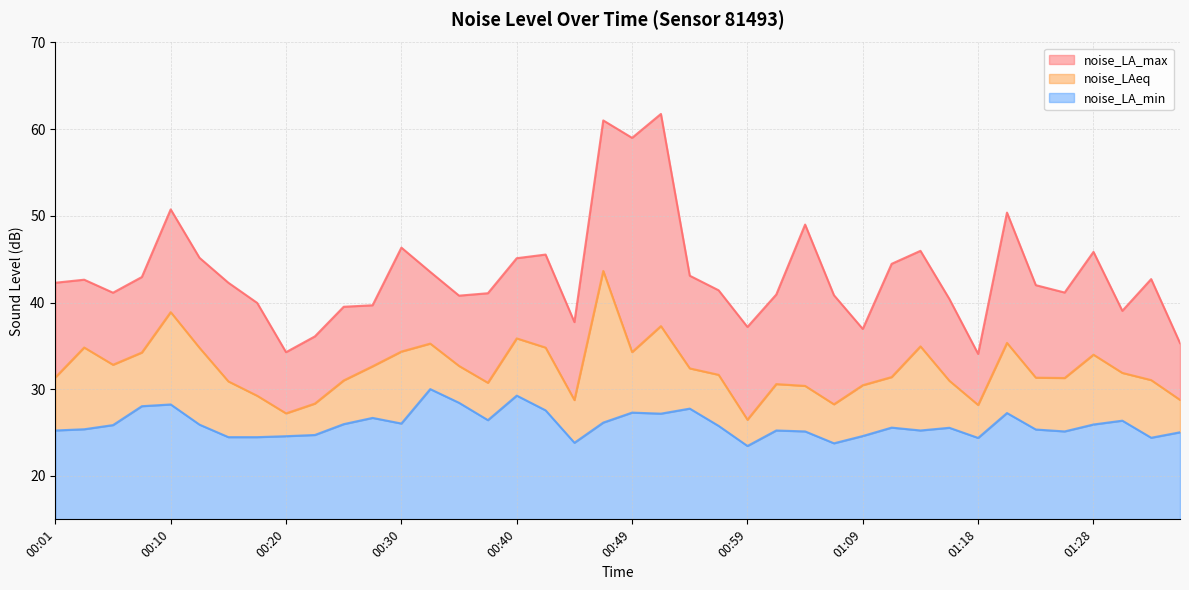

What is the sum of the noise_LAeq values at 01:04 and 00:56?

62.1